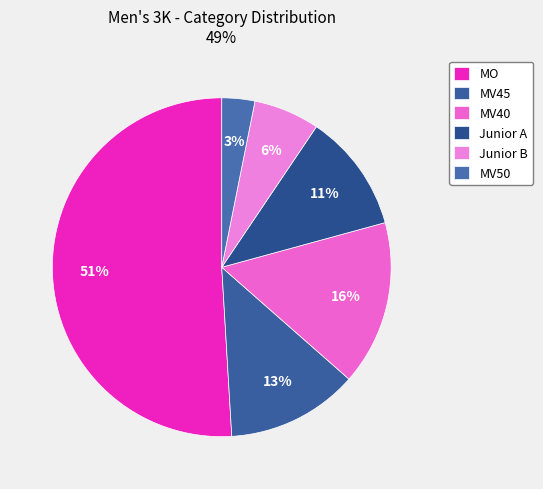

Count the number of slices in the pie.

6